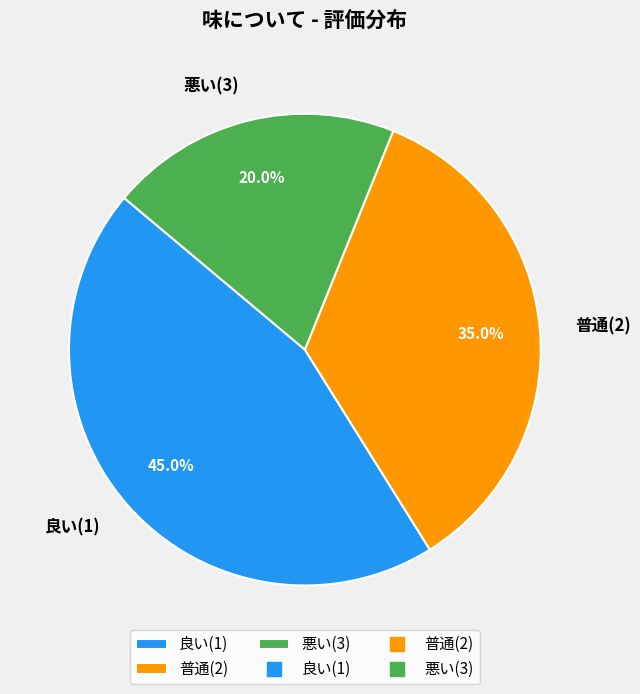

How much of the chart is everything except 良い(1)?

55.0%